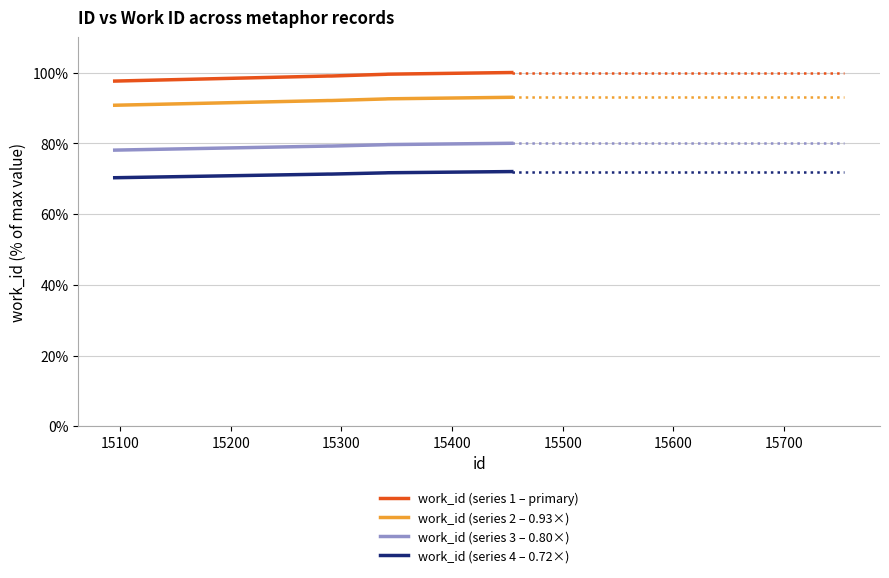

What is the maximum value for work_id (series 2 – 0.93×)?

93.0